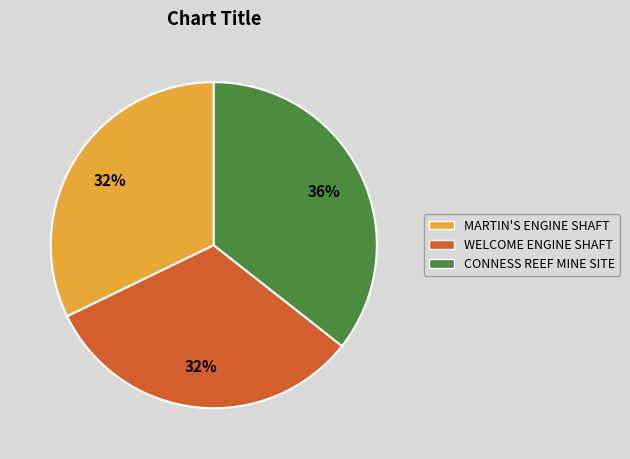

Is it true that CONNESS REEF MINE SITE is 50% of the pie?

False